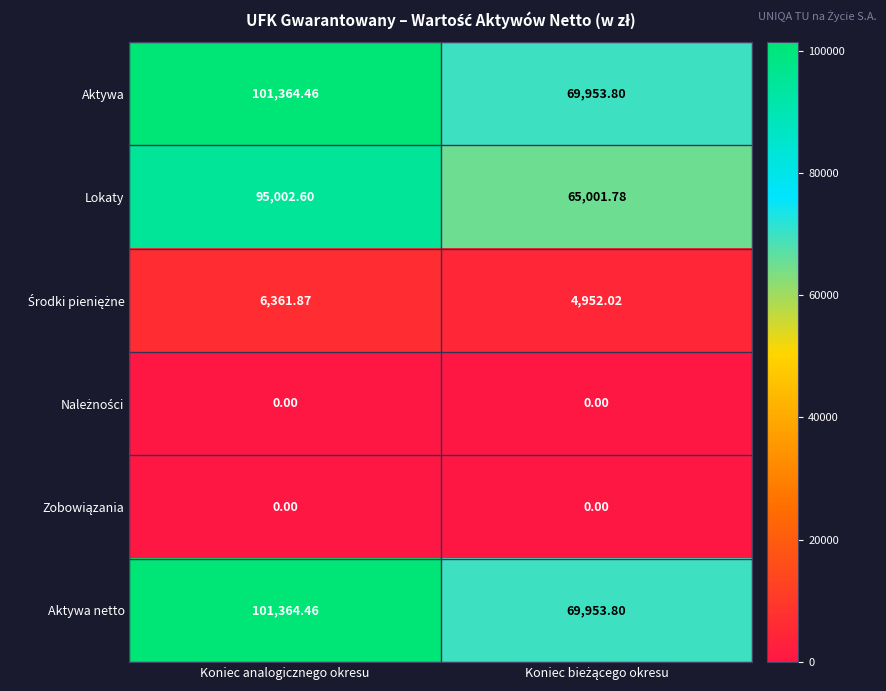

At which category is the sum across all series the highest?

Koniec analogicznego okresu